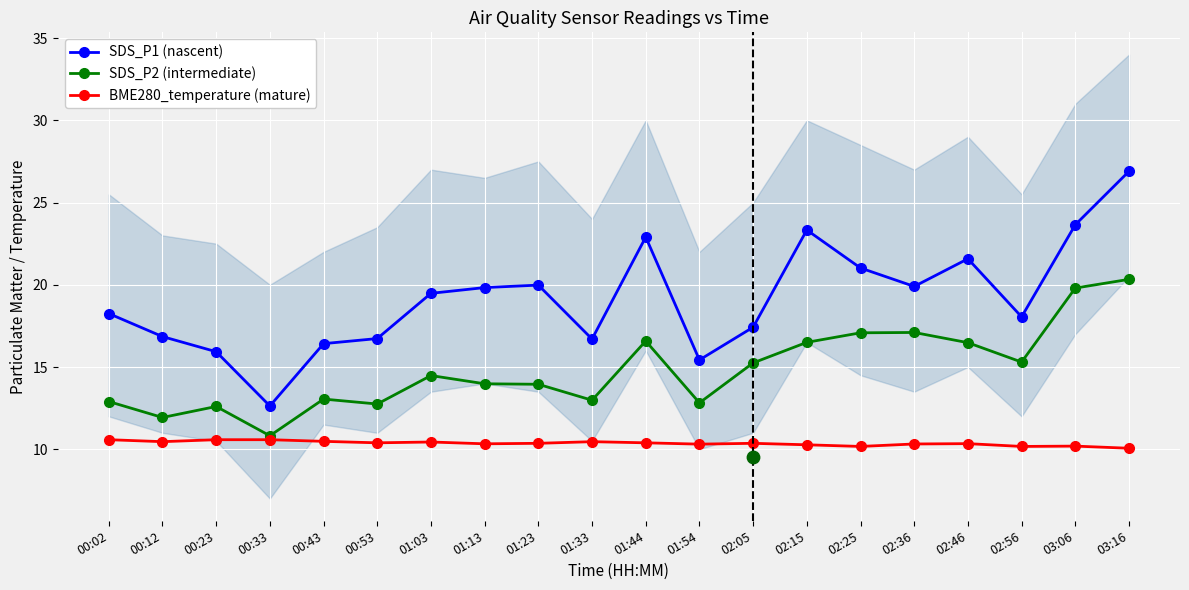

What are all the series names shown in the legend?

SDS_P1 (nascent), SDS_P2 (intermediate), BME280_temperature (mature)